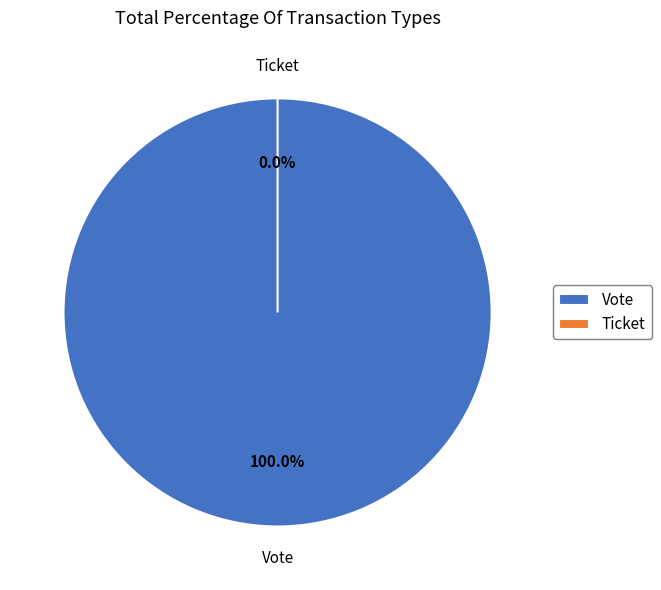

Is there a majority slice in this chart?

Yes